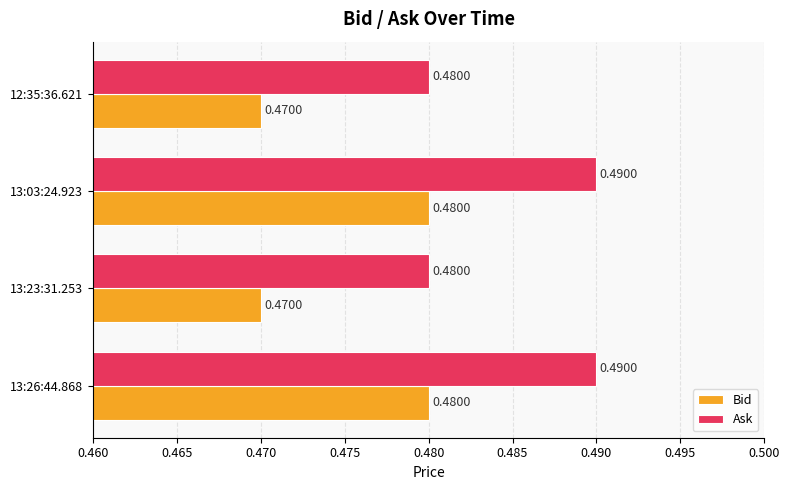

List the series in order of their overall mean, highest first.

Ask, Bid